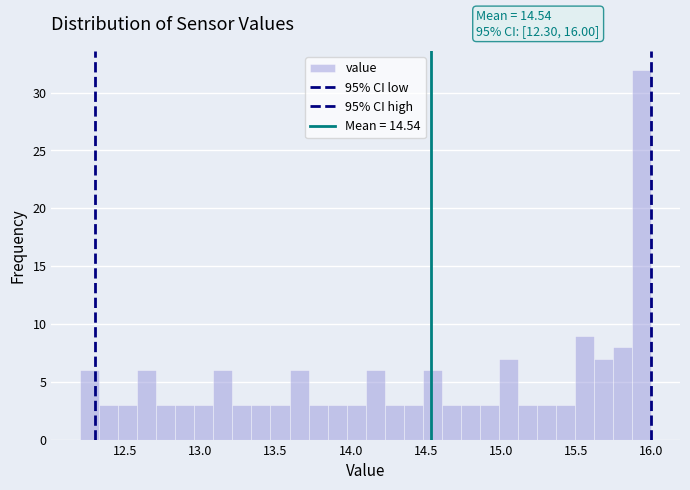

Around what value on the x-axis is the tallest bar? Give the approximate position of its centre, as read against the axis.

15.95